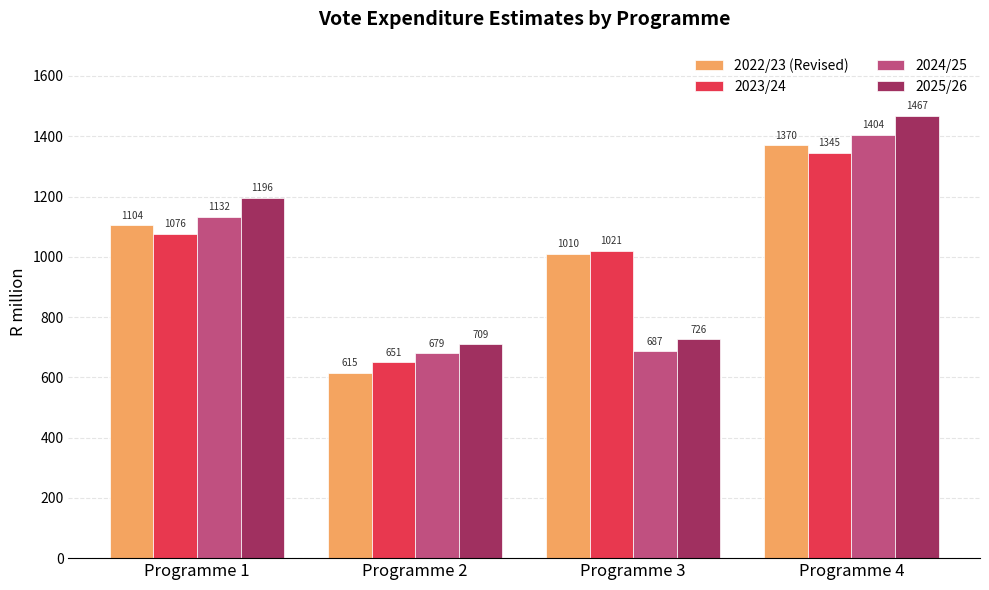

At Programme 4, list the series in order from largest to smallest.

2025/26, 2024/25, 2022/23 (Revised), 2023/24